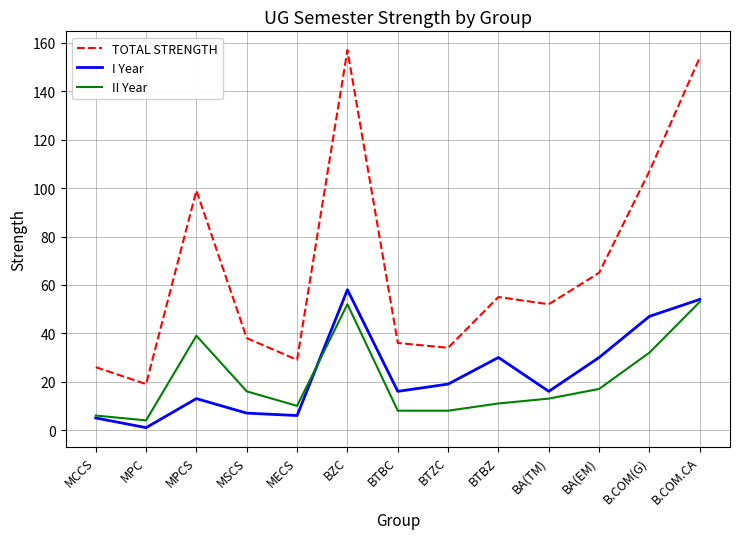

True or false: I Year has more than 0 interior local peaks.

True